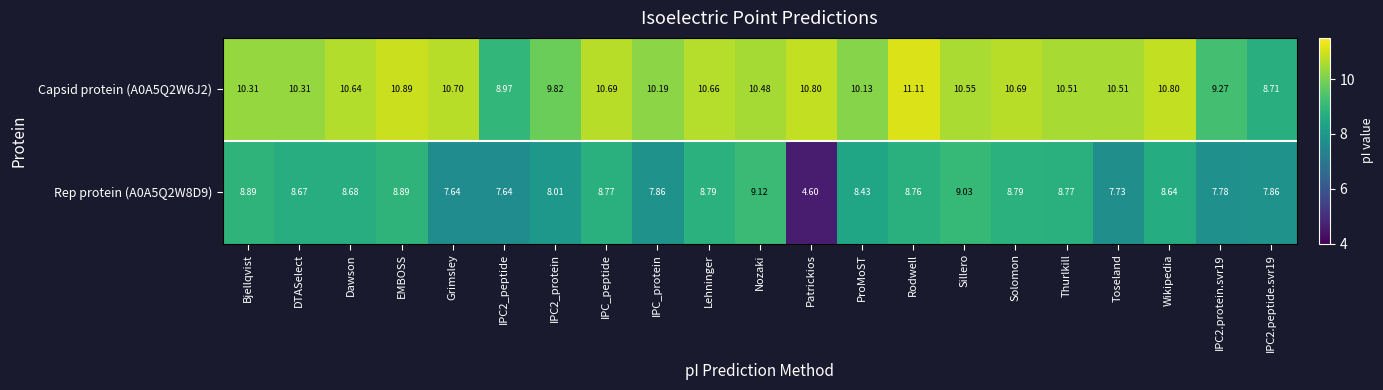

Is the value of Rep protein (A0A5Q2W8D9) at IPC2.peptide.svr19 greater than the value of Capsid protein (A0A5Q2W6J2) at Dawson?

No